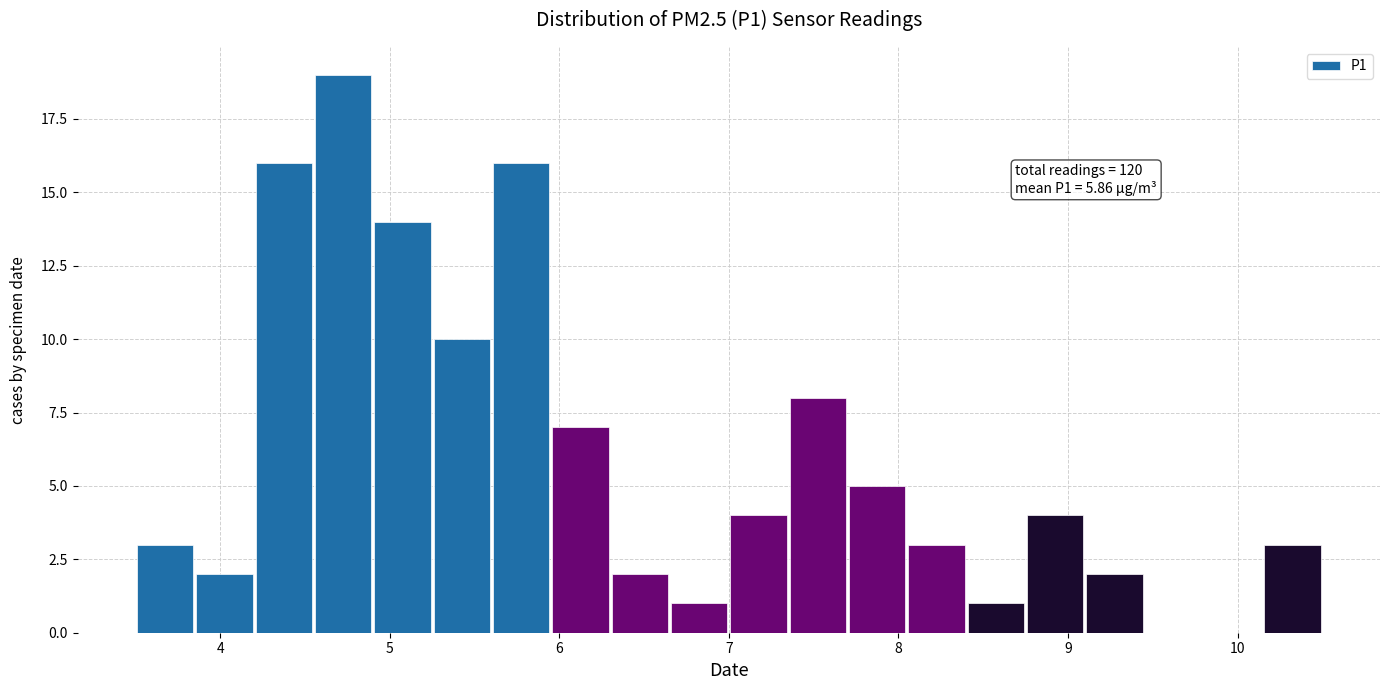

Read against the x-axis, roughly where is the centre of the tallest bar?

4.7